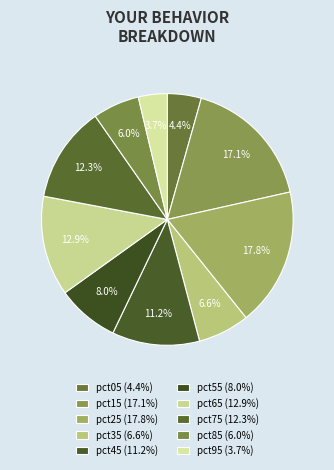

How many slices are in this pie chart?

10